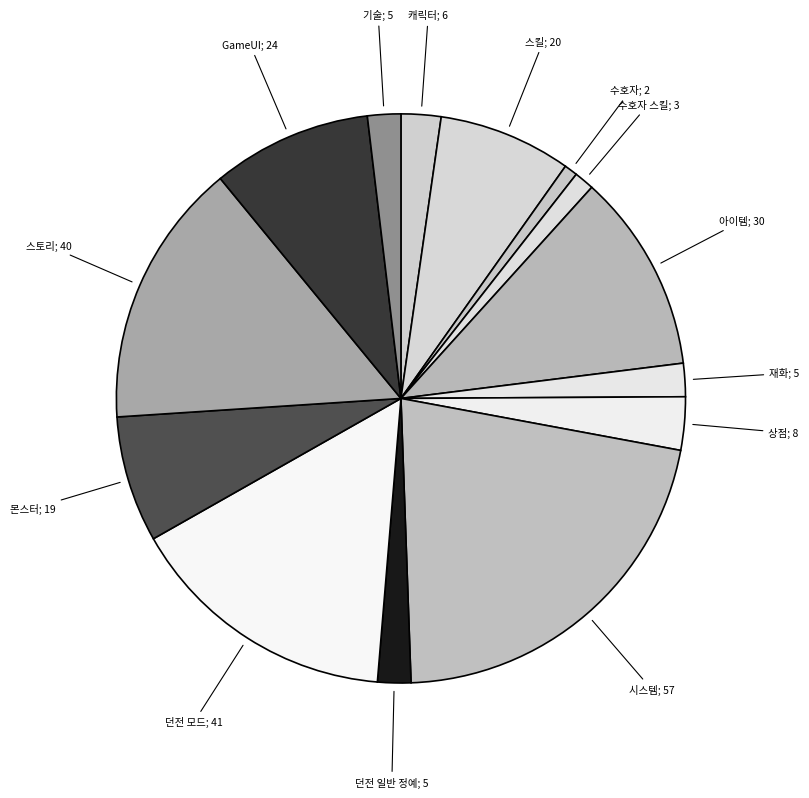

Which slice is the largest?

시스템